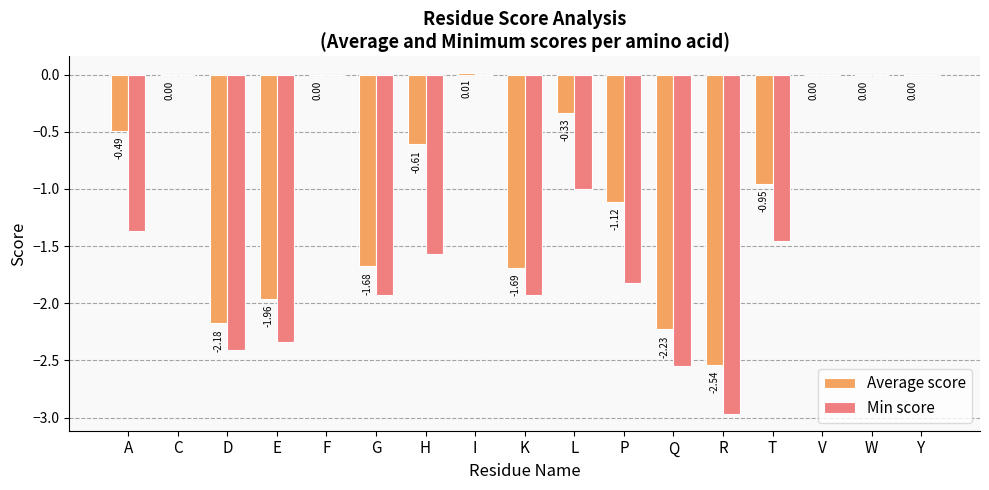

What is the difference between the Average score values at Y and A?

0.5